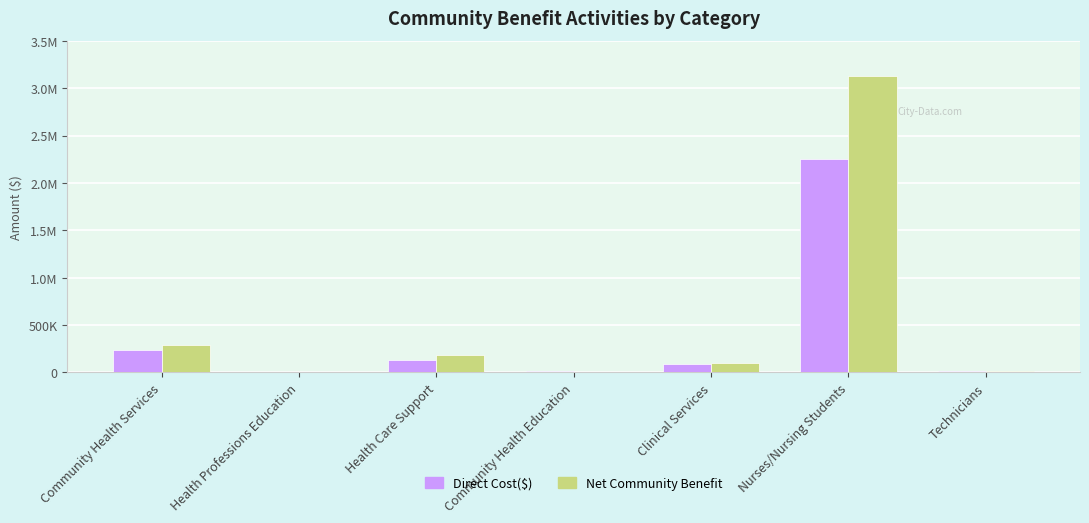

What are all the series names shown in the legend?

Direct Cost($), Net Community Benefit